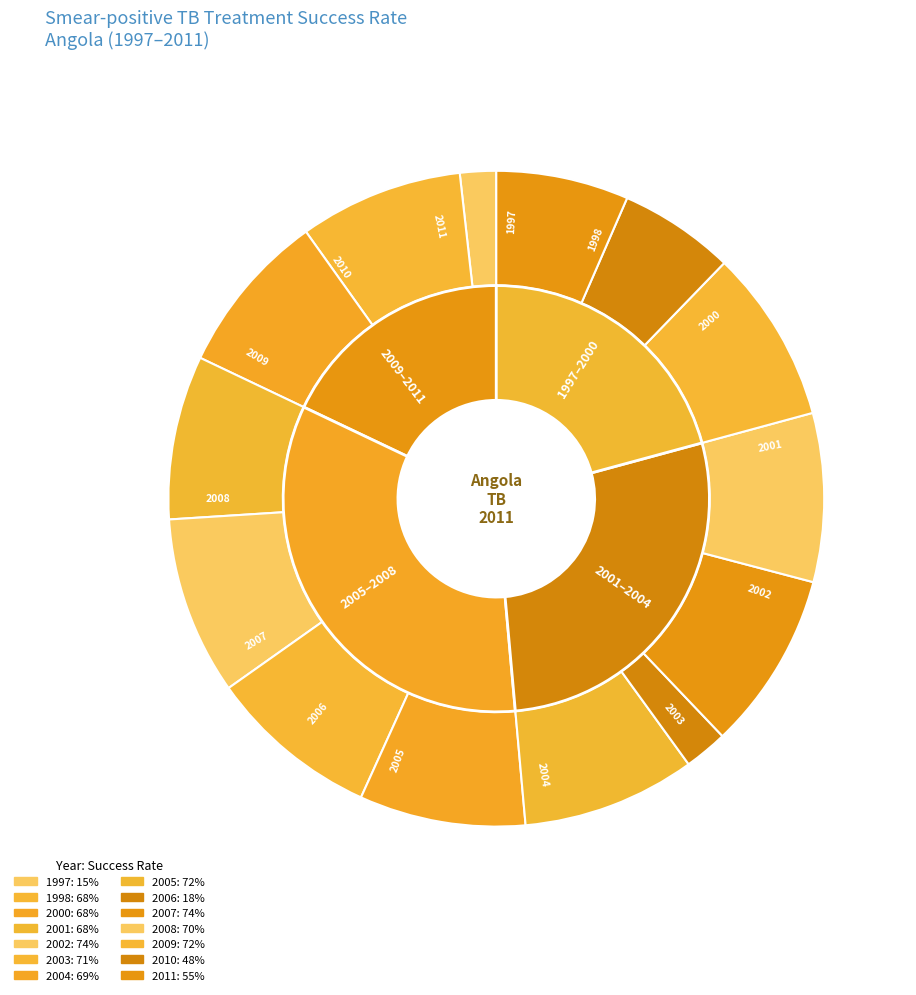

Which slice is the smallest?

1997